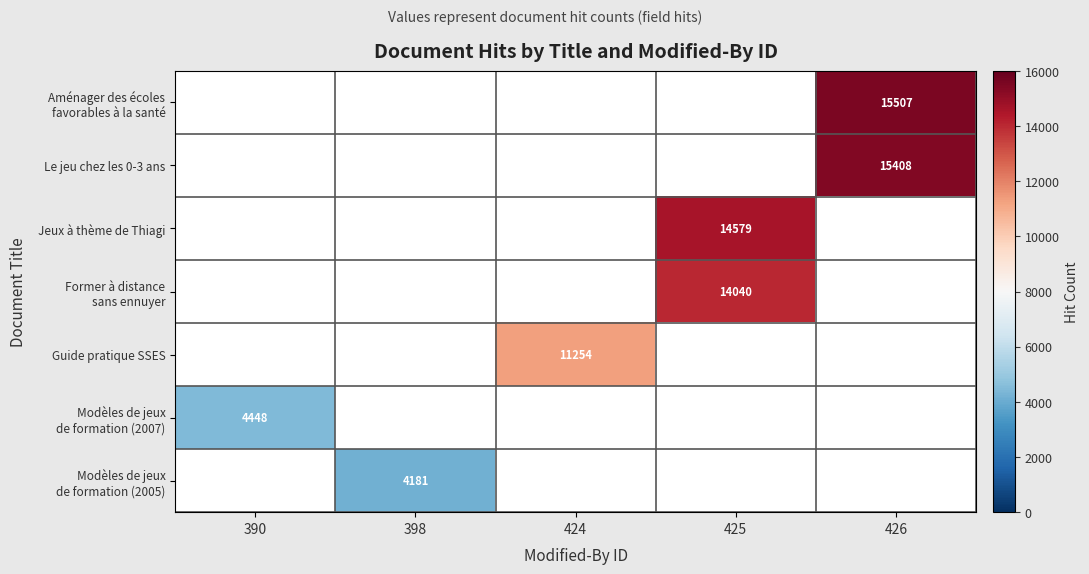

What is the minimum value shown in the chart?

4181.0